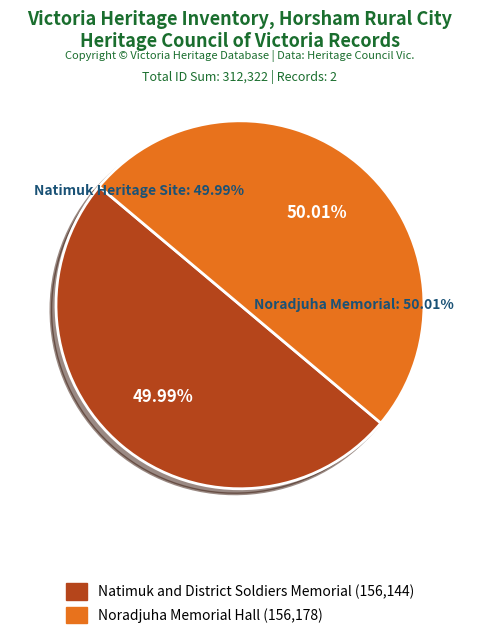

What is the largest slice in the pie chart?

Noradjuha Memorial Hall